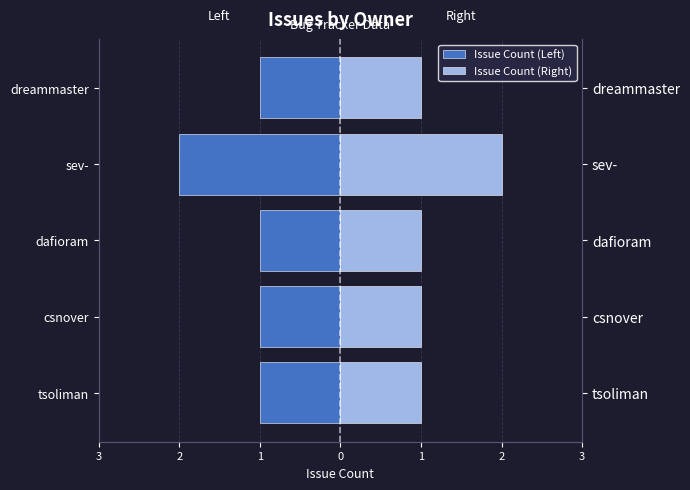

Between tsoliman and dreammaster, which is larger?

tsoliman